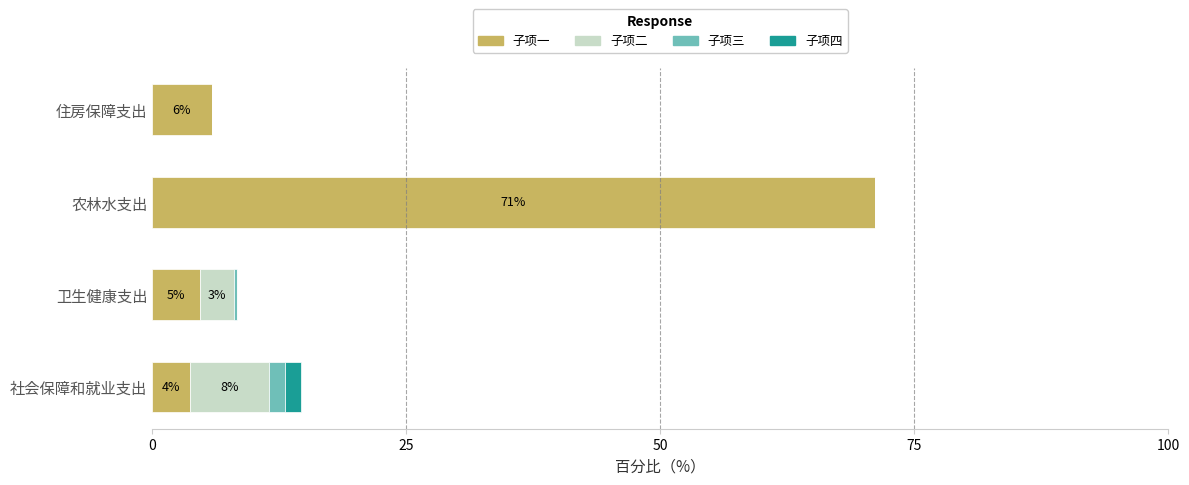

At which category is the sum across all series the highest?

农林水支出